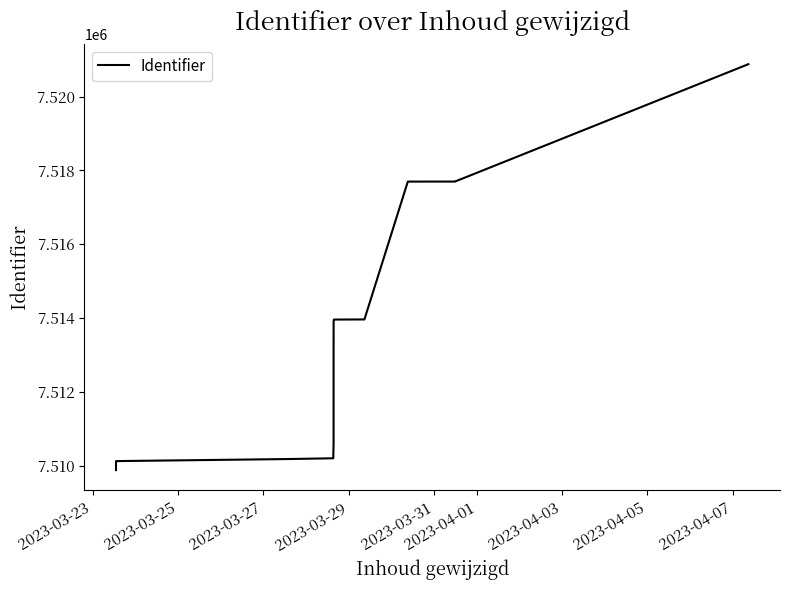

Reading left to right, list all the values displayed in this chart.

7509882	7510021	7510126	7510179	7510202	7510317	7510604	7512725	7513881	7513893	7513913	7513959	7513963	7517696	7517697	7517698	7517700	7520876